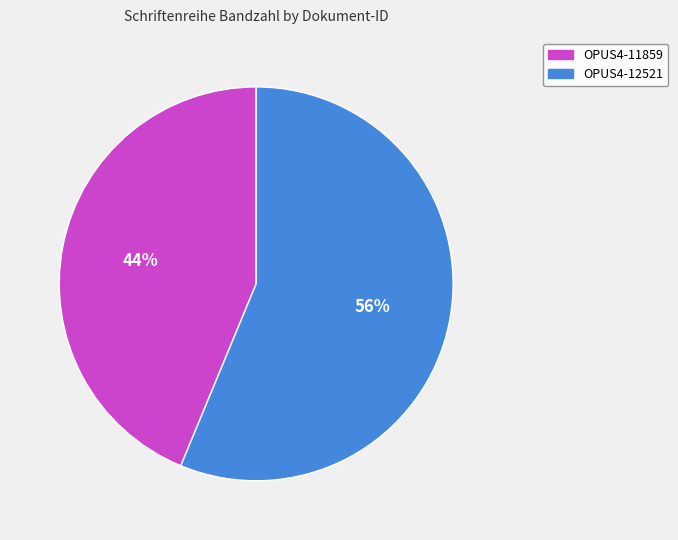

What percentage is the OPUS4-11859 slice, to the nearest percent?

44%